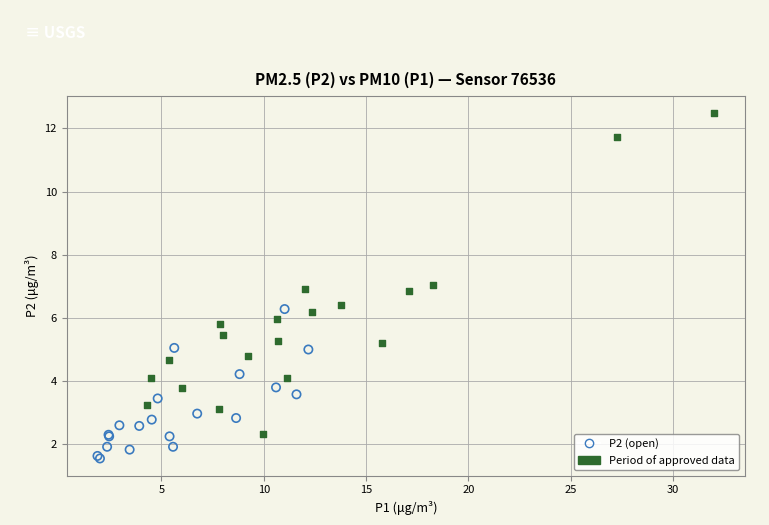

Which series contains the lowest Y value?

P2 (open)